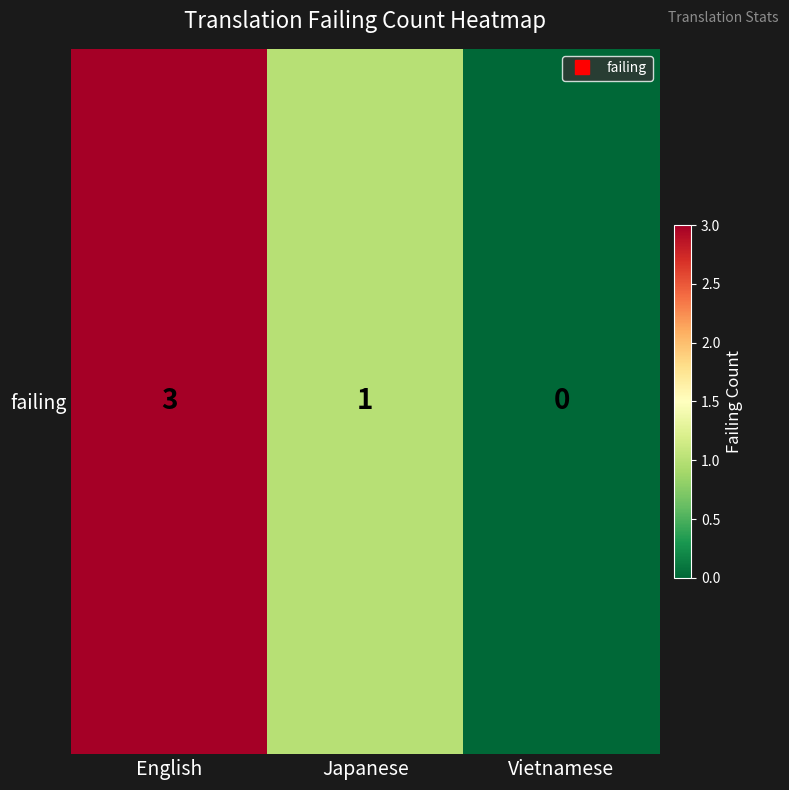

Reading left to right, extract all data points from this chart.

3	1	0